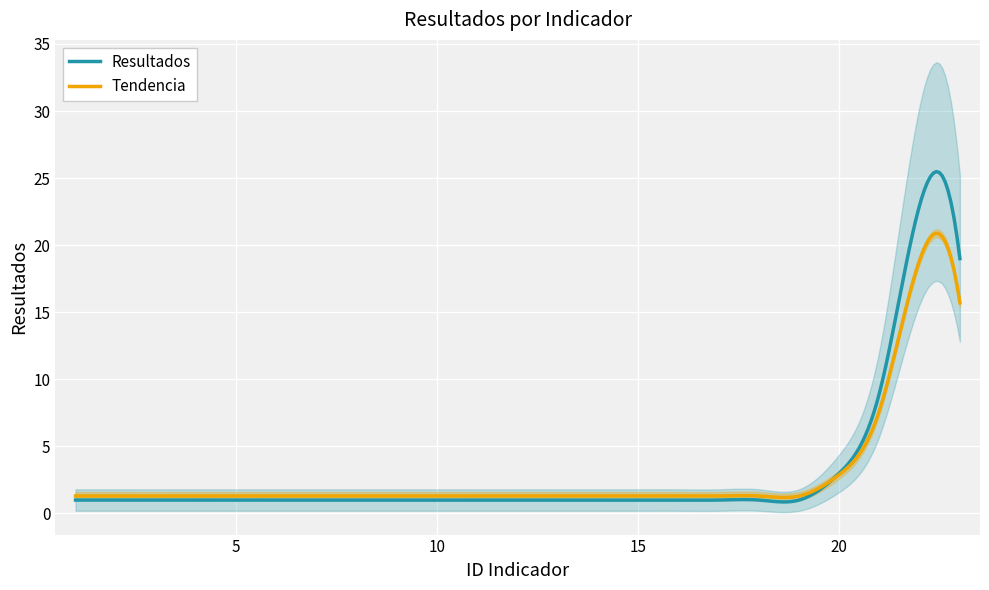

What is the highest value of the Tendencia series?

20.9